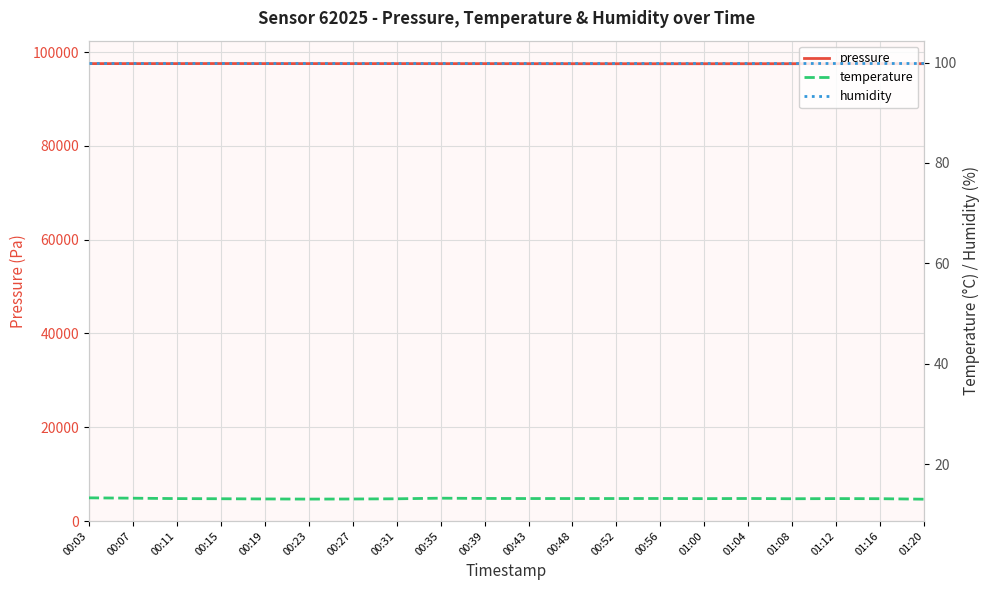

At which label does humidity reach its peak?

00:03